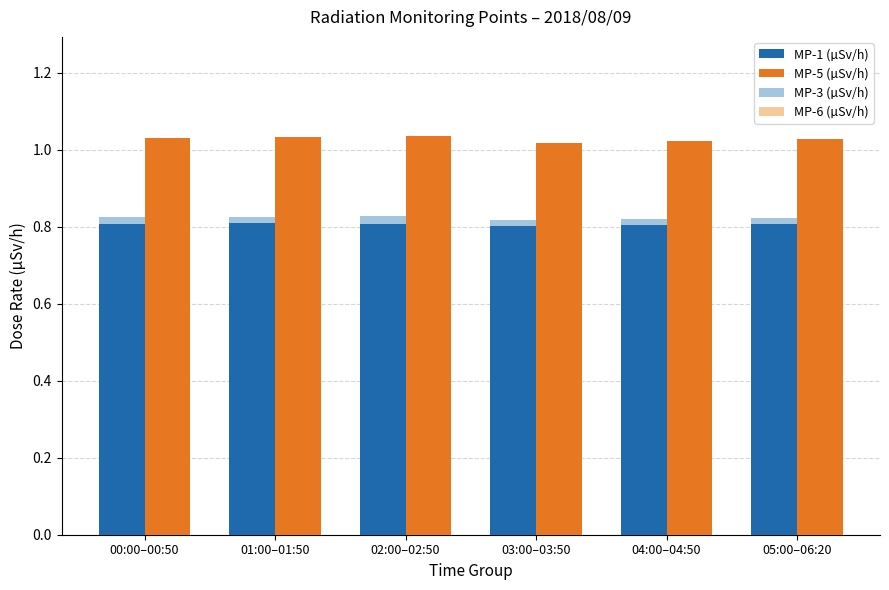

Does the chart contain any negative values?

No